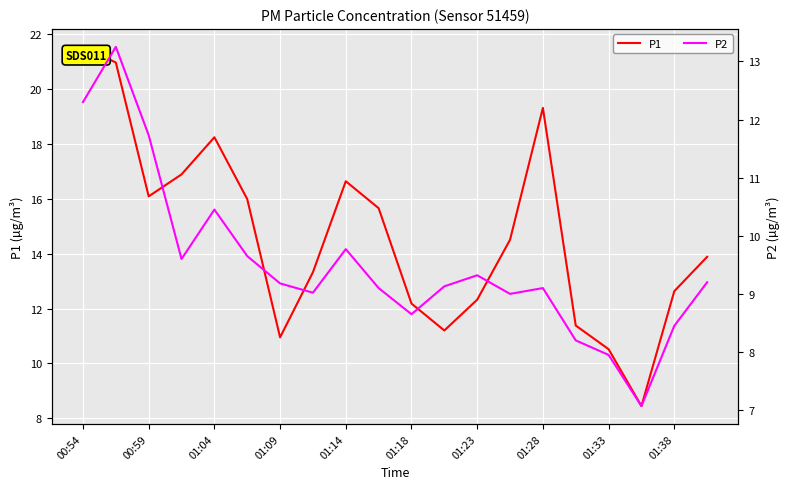

The value of P1 at 01:33 is 10.5. True or false?

True